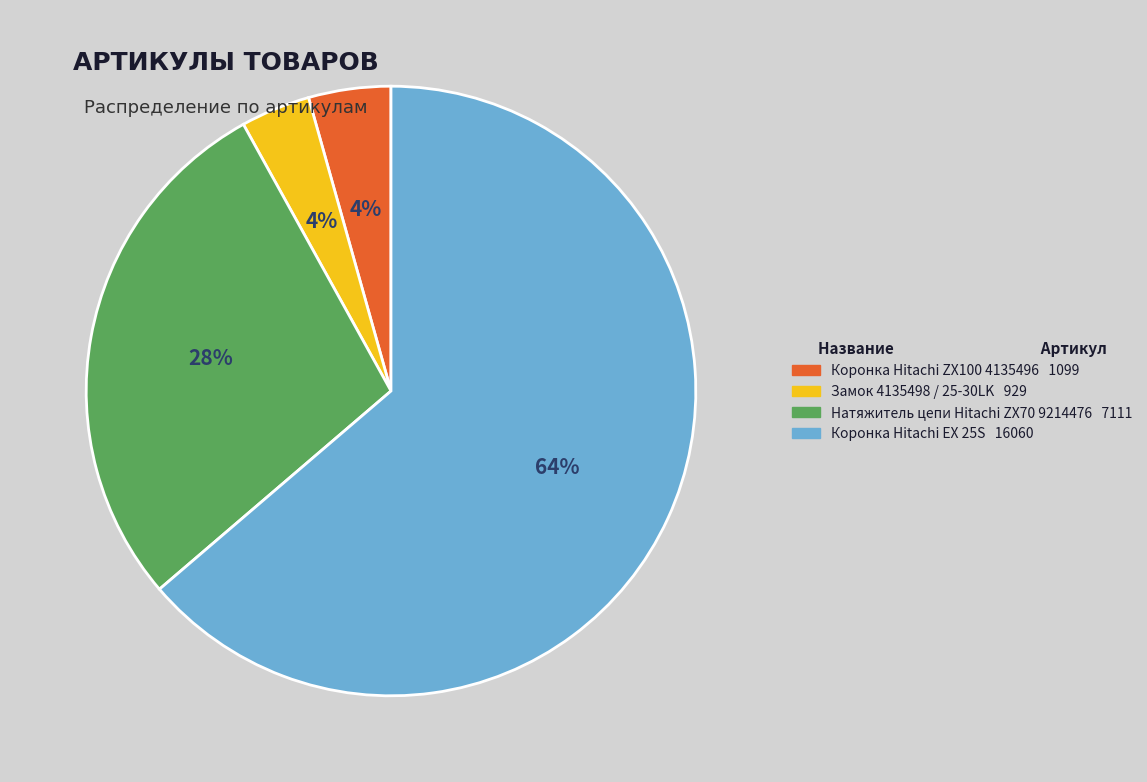

To the nearest percent, what is the average slice percentage?

25%